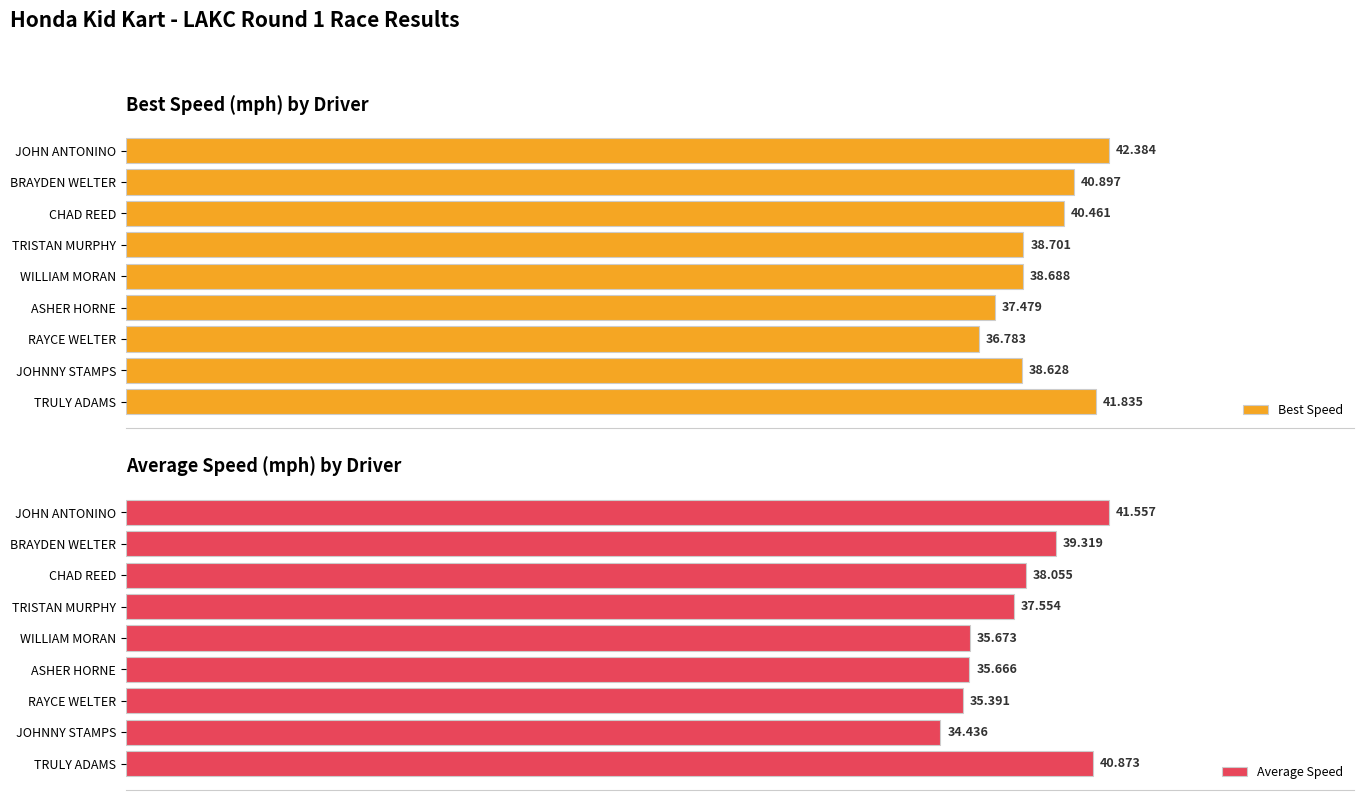

Which category has the highest value in the Average Speed series?

JOHN ANTONINO